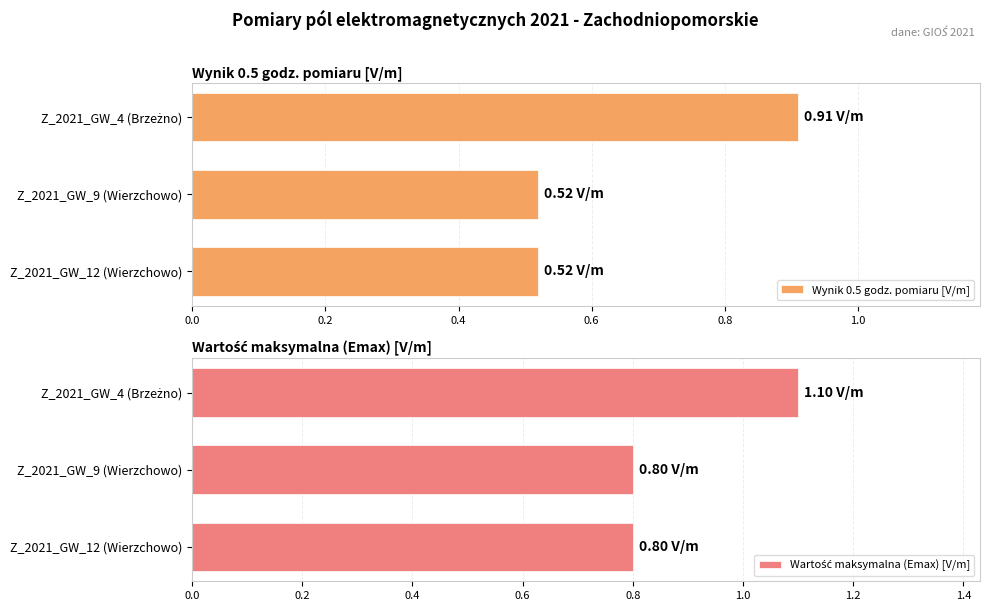

What is the difference between the maximum and second lowest values in the Wynik 0.5 godz. pomiaru [V/m] series?

0.4